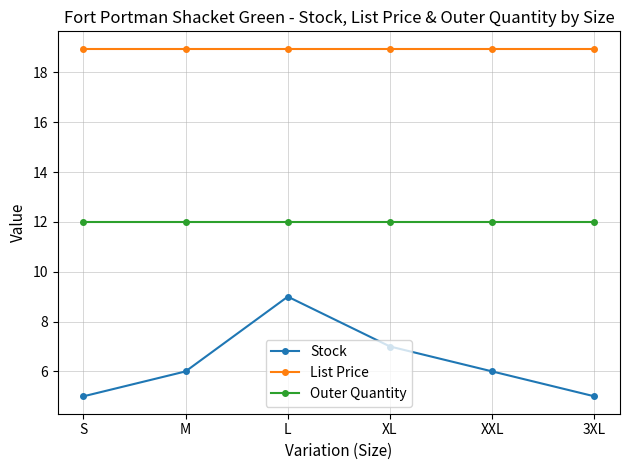

Between S and XL, which series saw the biggest shift?

Stock